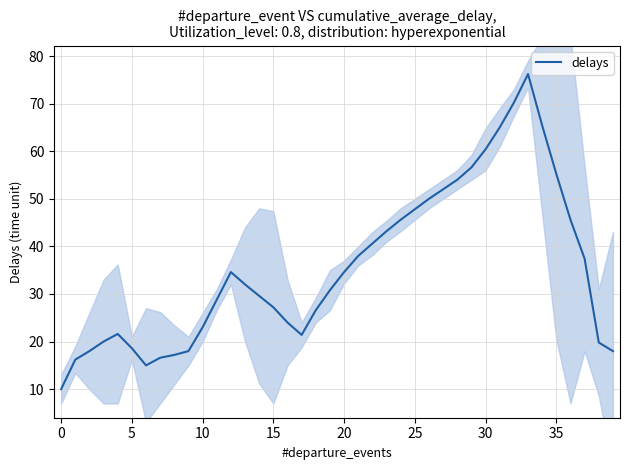

What is the maximum value for delays?

76.2